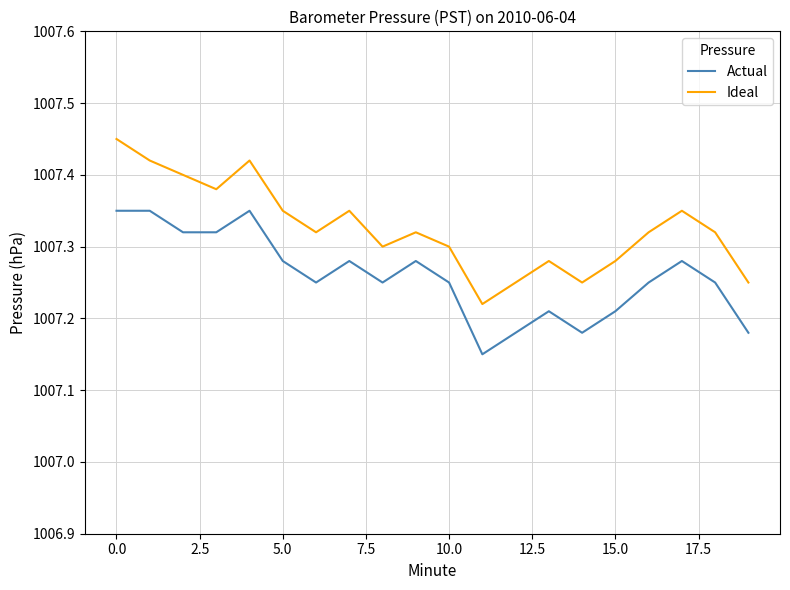

Rank the series by their maximum value, from lowest to highest.

Actual, Ideal